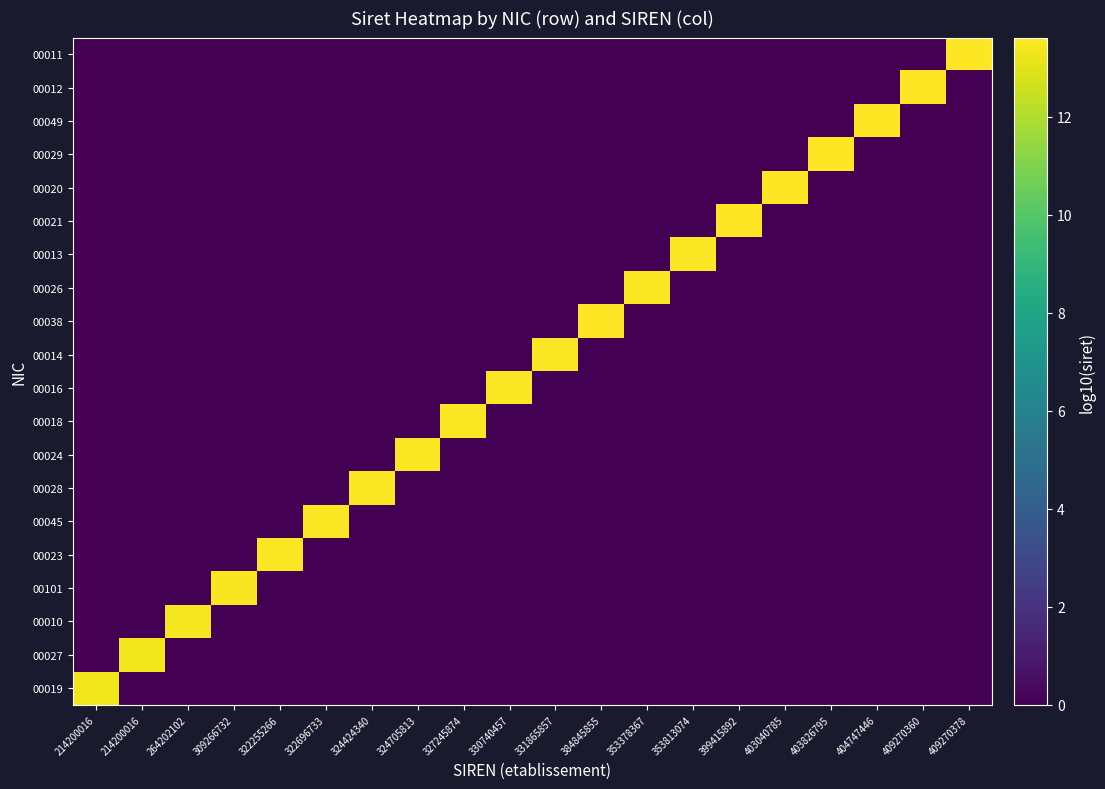

Reading right to left, extract all data points from this chart.

00019: 409270378=0.0	409270360=0.0	404747446=0.0	403826795=0.0	403040785=0.0	399415892=0.0	353813074=0.0	353378367=0.0	384845855=0.0	331865857=0.0	330740457=0.0	327245874=0.0	324705813=0.0	324424340=0.0	322696733=0.0	322255266=0.0	309266732=0.0	264202102=0.0	214200016=0.0	214200016=13.3
00027: 409270378=0.0	409270360=0.0	404747446=0.0	403826795=0.0	403040785=0.0	399415892=0.0	353813074=0.0	353378367=0.0	384845855=0.0	331865857=0.0	330740457=0.0	327245874=0.0	324705813=0.0	324424340=0.0	322696733=0.0	322255266=0.0	309266732=0.0	264202102=0.0	214200016=13.3	214200016=0.0
00010: 409270378=0.0	409270360=0.0	404747446=0.0	403826795=0.0	403040785=0.0	399415892=0.0	353813074=0.0	353378367=0.0	384845855=0.0	331865857=0.0	330740457=0.0	327245874=0.0	324705813=0.0	324424340=0.0	322696733=0.0	322255266=0.0	309266732=0.0	264202102=13.4	214200016=0.0	214200016=0.0
00101: 409270378=0.0	409270360=0.0	404747446=0.0	403826795=0.0	403040785=0.0	399415892=0.0	353813074=0.0	353378367=0.0	384845855=0.0	331865857=0.0	330740457=0.0	327245874=0.0	324705813=0.0	324424340=0.0	322696733=0.0	322255266=0.0	309266732=13.5	264202102=0.0	214200016=0.0	214200016=0.0
00023: 409270378=0.0	409270360=0.0	404747446=0.0	403826795=0.0	403040785=0.0	399415892=0.0	353813074=0.0	353378367=0.0	384845855=0.0	331865857=0.0	330740457=0.0	327245874=0.0	324705813=0.0	324424340=0.0	322696733=0.0	322255266=13.5	309266732=0.0	264202102=0.0	214200016=0.0	214200016=0.0
00045: 409270378=0.0	409270360=0.0	404747446=0.0	403826795=0.0	403040785=0.0	399415892=0.0	353813074=0.0	353378367=0.0	384845855=0.0	331865857=0.0	330740457=0.0	327245874=0.0	324705813=0.0	324424340=0.0	322696733=13.5	322255266=0.0	309266732=0.0	264202102=0.0	214200016=0.0	214200016=0.0
00028: 409270378=0.0	409270360=0.0	404747446=0.0	403826795=0.0	403040785=0.0	399415892=0.0	353813074=0.0	353378367=0.0	384845855=0.0	331865857=0.0	330740457=0.0	327245874=0.0	324705813=0.0	324424340=13.5	322696733=0.0	322255266=0.0	309266732=0.0	264202102=0.0	214200016=0.0	214200016=0.0
00024: 409270378=0.0	409270360=0.0	404747446=0.0	403826795=0.0	403040785=0.0	399415892=0.0	353813074=0.0	353378367=0.0	384845855=0.0	331865857=0.0	330740457=0.0	327245874=0.0	324705813=13.5	324424340=0.0	322696733=0.0	322255266=0.0	309266732=0.0	264202102=0.0	214200016=0.0	214200016=0.0
00018: 409270378=0.0	409270360=0.0	404747446=0.0	403826795=0.0	403040785=0.0	399415892=0.0	353813074=0.0	353378367=0.0	384845855=0.0	331865857=0.0	330740457=0.0	327245874=13.5	324705813=0.0	324424340=0.0	322696733=0.0	322255266=0.0	309266732=0.0	264202102=0.0	214200016=0.0	214200016=0.0
00016: 409270378=0.0	409270360=0.0	404747446=0.0	403826795=0.0	403040785=0.0	399415892=0.0	353813074=0.0	353378367=0.0	384845855=0.0	331865857=0.0	330740457=13.5	327245874=0.0	324705813=0.0	324424340=0.0	322696733=0.0	322255266=0.0	309266732=0.0	264202102=0.0	214200016=0.0	214200016=0.0
00014: 409270378=0.0	409270360=0.0	404747446=0.0	403826795=0.0	403040785=0.0	399415892=0.0	353813074=0.0	353378367=0.0	384845855=0.0	331865857=13.5	330740457=0.0	327245874=0.0	324705813=0.0	324424340=0.0	322696733=0.0	322255266=0.0	309266732=0.0	264202102=0.0	214200016=0.0	214200016=0.0
00038: 409270378=0.0	409270360=0.0	404747446=0.0	403826795=0.0	403040785=0.0	399415892=0.0	353813074=0.0	353378367=0.0	384845855=13.6	331865857=0.0	330740457=0.0	327245874=0.0	324705813=0.0	324424340=0.0	322696733=0.0	322255266=0.0	309266732=0.0	264202102=0.0	214200016=0.0	214200016=0.0
00026: 409270378=0.0	409270360=0.0	404747446=0.0	403826795=0.0	403040785=0.0	399415892=0.0	353813074=0.0	353378367=13.5	384845855=0.0	331865857=0.0	330740457=0.0	327245874=0.0	324705813=0.0	324424340=0.0	322696733=0.0	322255266=0.0	309266732=0.0	264202102=0.0	214200016=0.0	214200016=0.0
00013: 409270378=0.0	409270360=0.0	404747446=0.0	403826795=0.0	403040785=0.0	399415892=0.0	353813074=13.5	353378367=0.0	384845855=0.0	331865857=0.0	330740457=0.0	327245874=0.0	324705813=0.0	324424340=0.0	322696733=0.0	322255266=0.0	309266732=0.0	264202102=0.0	214200016=0.0	214200016=0.0
00021: 409270378=0.0	409270360=0.0	404747446=0.0	403826795=0.0	403040785=0.0	399415892=13.6	353813074=0.0	353378367=0.0	384845855=0.0	331865857=0.0	330740457=0.0	327245874=0.0	324705813=0.0	324424340=0.0	322696733=0.0	322255266=0.0	309266732=0.0	264202102=0.0	214200016=0.0	214200016=0.0
00020: 409270378=0.0	409270360=0.0	404747446=0.0	403826795=0.0	403040785=13.6	399415892=0.0	353813074=0.0	353378367=0.0	384845855=0.0	331865857=0.0	330740457=0.0	327245874=0.0	324705813=0.0	324424340=0.0	322696733=0.0	322255266=0.0	309266732=0.0	264202102=0.0	214200016=0.0	214200016=0.0
00029: 409270378=0.0	409270360=0.0	404747446=0.0	403826795=13.6	403040785=0.0	399415892=0.0	353813074=0.0	353378367=0.0	384845855=0.0	331865857=0.0	330740457=0.0	327245874=0.0	324705813=0.0	324424340=0.0	322696733=0.0	322255266=0.0	309266732=0.0	264202102=0.0	214200016=0.0	214200016=0.0
00049: 409270378=0.0	409270360=0.0	404747446=13.6	403826795=0.0	403040785=0.0	399415892=0.0	353813074=0.0	353378367=0.0	384845855=0.0	331865857=0.0	330740457=0.0	327245874=0.0	324705813=0.0	324424340=0.0	322696733=0.0	322255266=0.0	309266732=0.0	264202102=0.0	214200016=0.0	214200016=0.0
00012: 409270378=0.0	409270360=13.6	404747446=0.0	403826795=0.0	403040785=0.0	399415892=0.0	353813074=0.0	353378367=0.0	384845855=0.0	331865857=0.0	330740457=0.0	327245874=0.0	324705813=0.0	324424340=0.0	322696733=0.0	322255266=0.0	309266732=0.0	264202102=0.0	214200016=0.0	214200016=0.0
00011: 409270378=13.6	409270360=0.0	404747446=0.0	403826795=0.0	403040785=0.0	399415892=0.0	353813074=0.0	353378367=0.0	384845855=0.0	331865857=0.0	330740457=0.0	327245874=0.0	324705813=0.0	324424340=0.0	322696733=0.0	322255266=0.0	309266732=0.0	264202102=0.0	214200016=0.0	214200016=0.0